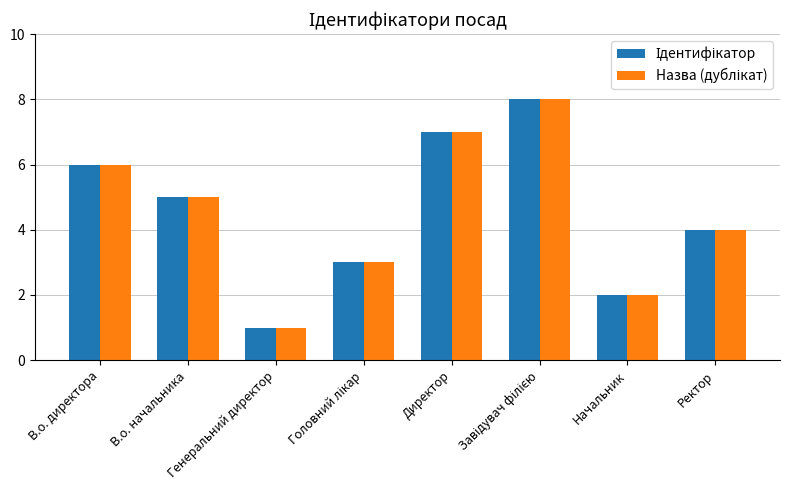

What is the maximum value shown in the chart?

8